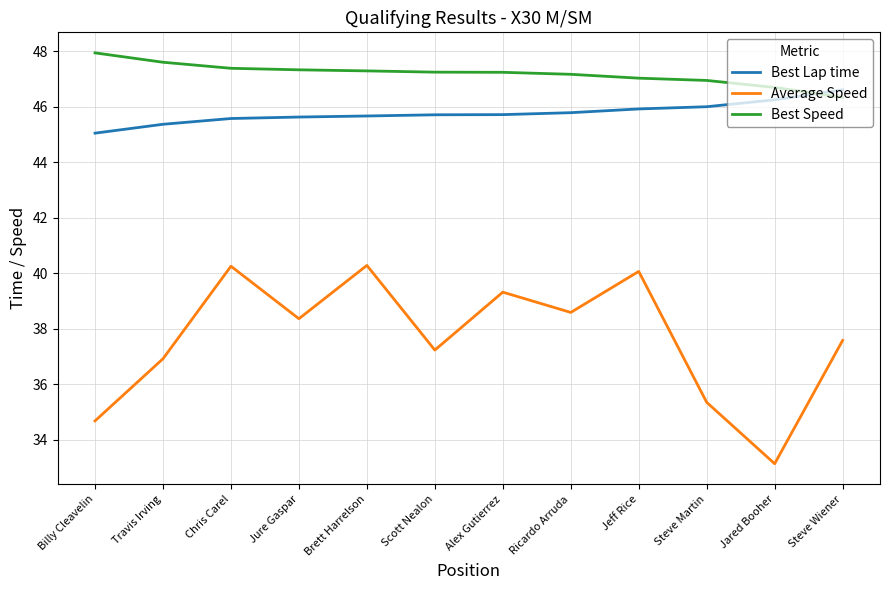

What position from the right is Billy Cleavelin?

12